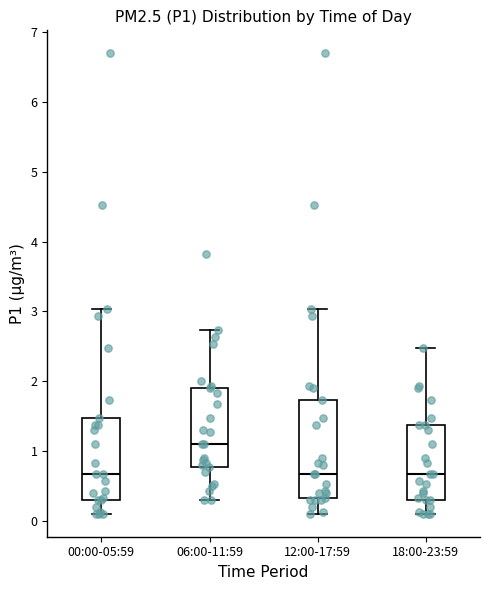

Reading left to right, transcribe this box plot: for each box, give where its median line is, the range the box spans, and where its two whiskers end, as read against the y-axis. The values are not printed on the chart, so give them approximately, as read against the axis.

00:00-05:59: median 0.7, box 0.3 to 1.5, whiskers 0.1 to 3.0
06:00-11:59: median 1.1, box 0.8 to 1.9, whiskers 0.3 to 2.7
12:00-17:59: median 0.7, box 0.3 to 1.7, whiskers 0.1 to 3.0
18:00-23:59: median 0.7, box 0.3 to 1.4, whiskers 0.1 to 2.5